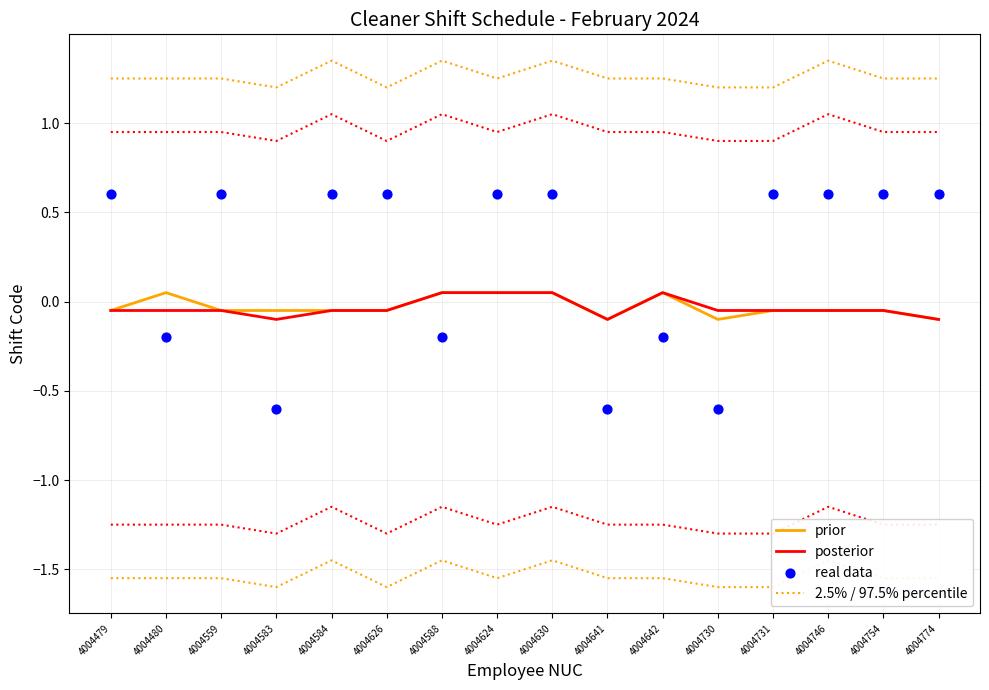

What is the total value across all series at 4004626?

1.7